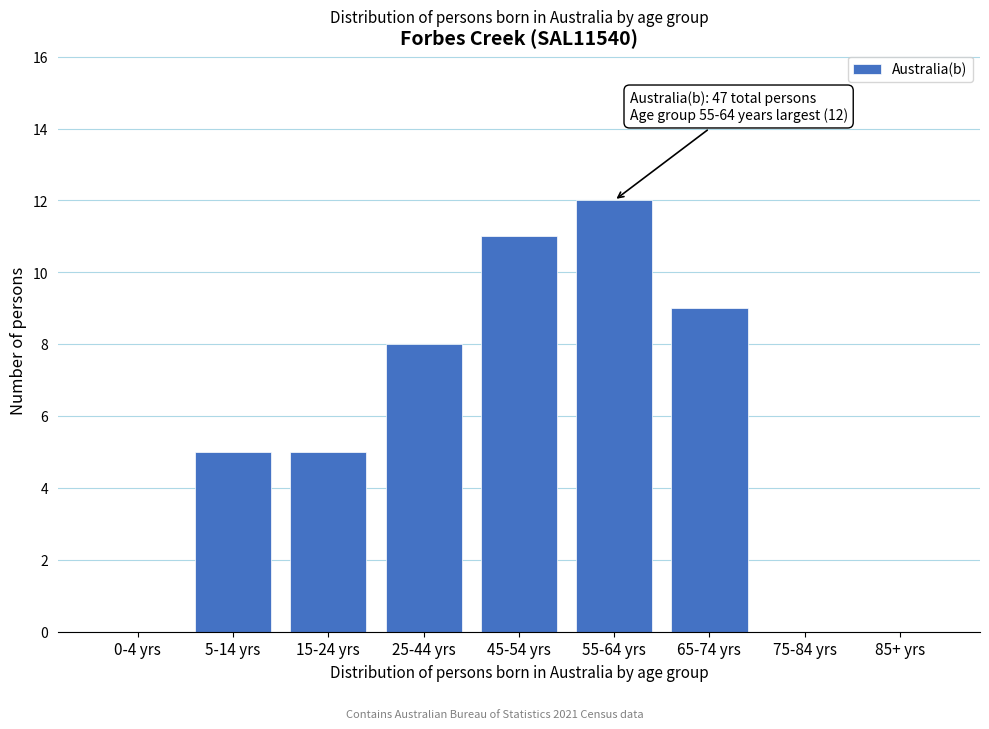

Reading left to right, transcribe all the data shown in this chart.

0-4 yrs=0	5-14 yrs=5	15-24 yrs=5	25-44 yrs=8	45-54 yrs=11	55-64 yrs=12	65-74 yrs=9	75-84 yrs=0	85+ yrs=0